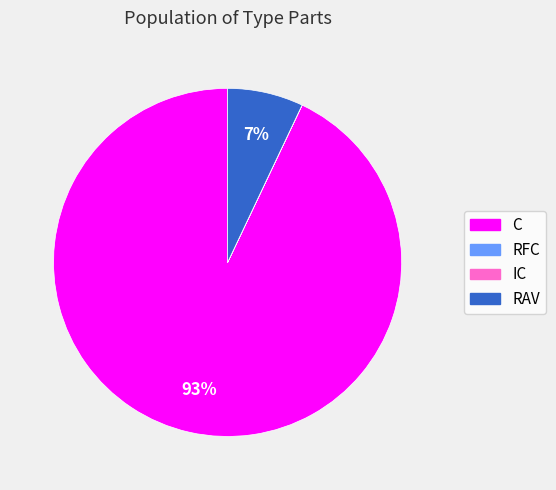

Is the sum of RAV and C greater than half?

Yes